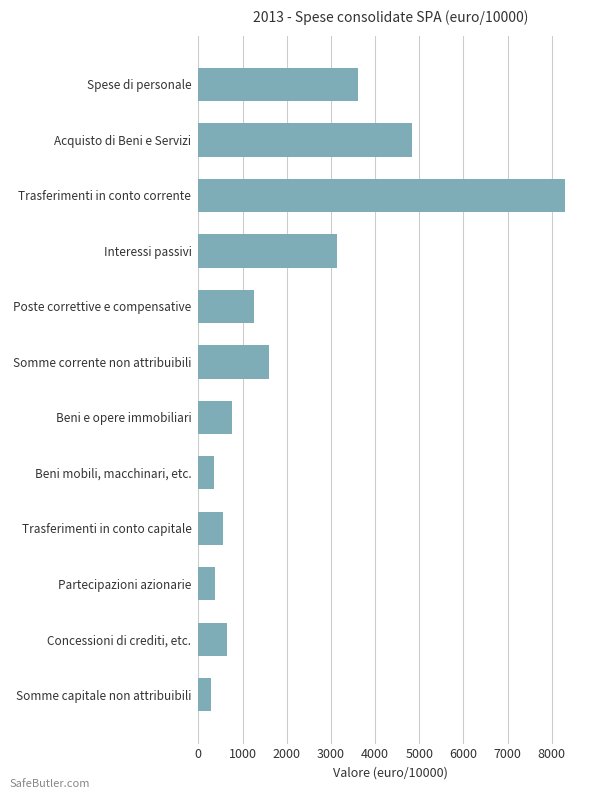

How many bars are there in total?

12